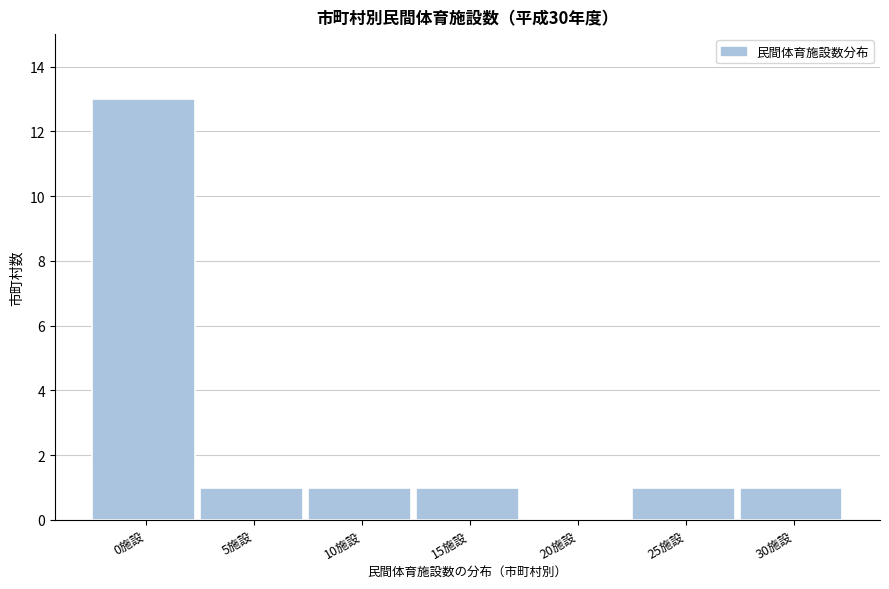

Reading left to right, what are all the values shown in this chart?

0施設=13	5施設=1	10施設=1	15施設=1	20施設=0	25施設=1	30施設=1